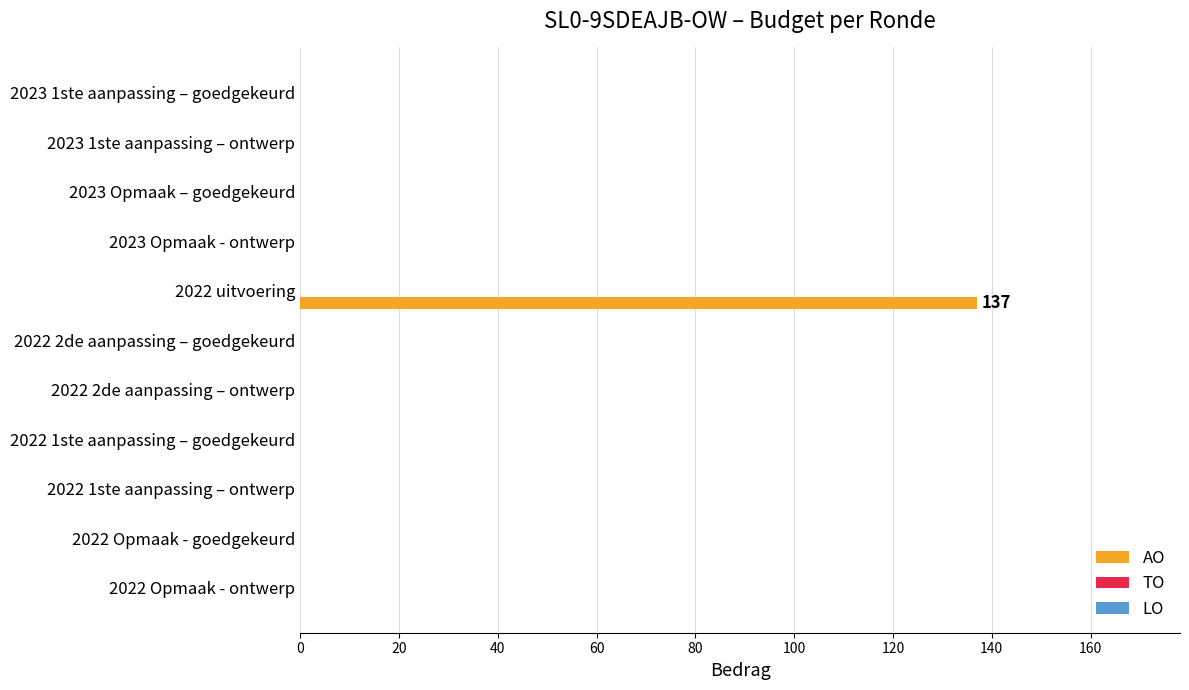

What is the maximum value shown in the chart?

137